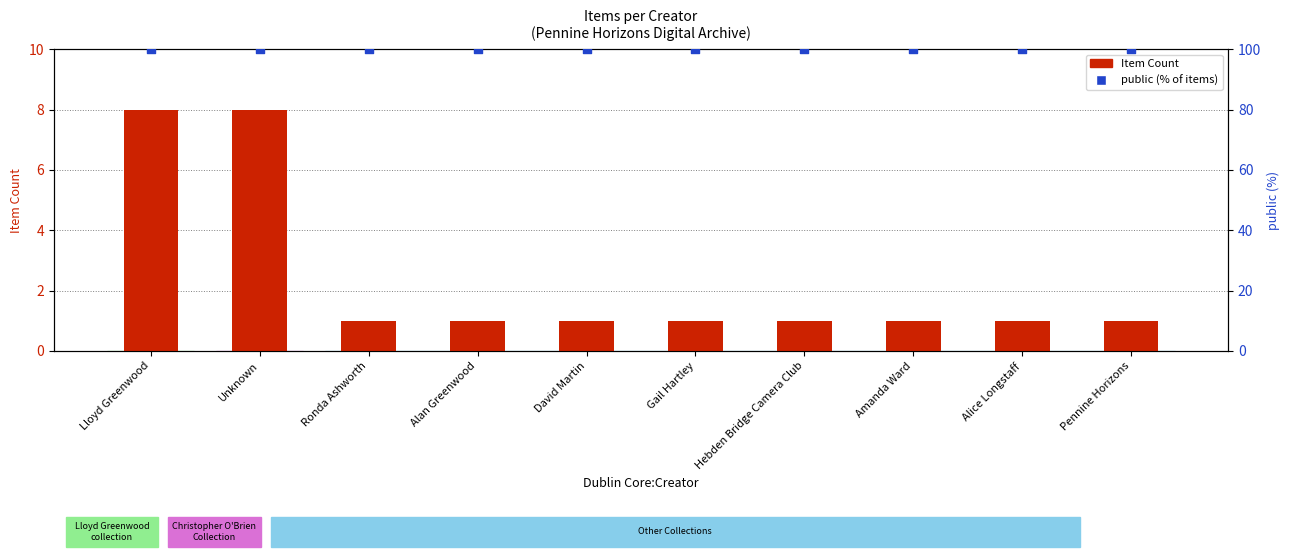

What are all the series names shown in the legend?

Item Count, public (% of items)